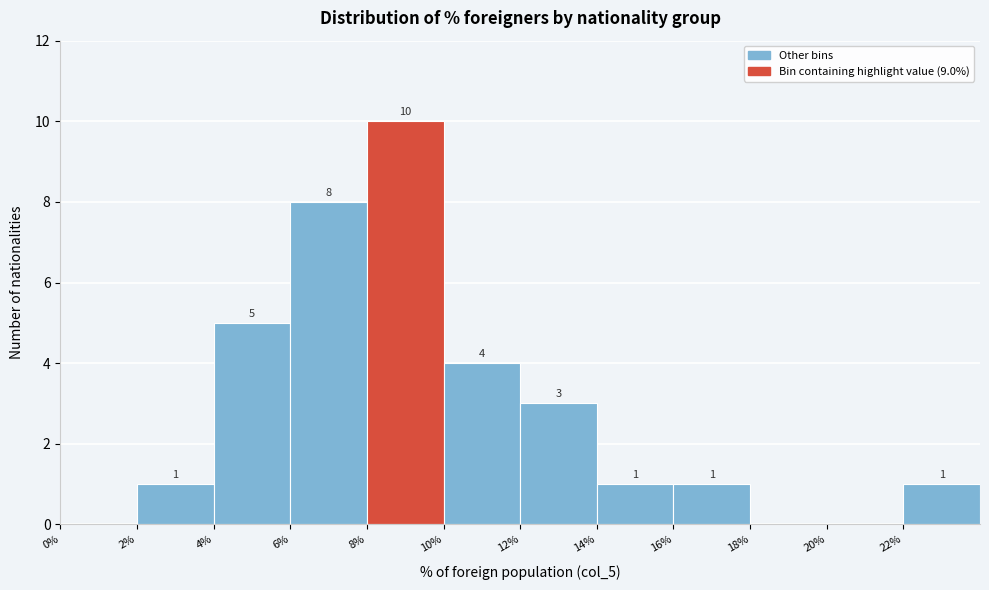

Which range on the x-axis has the tallest bar?

8 to 10